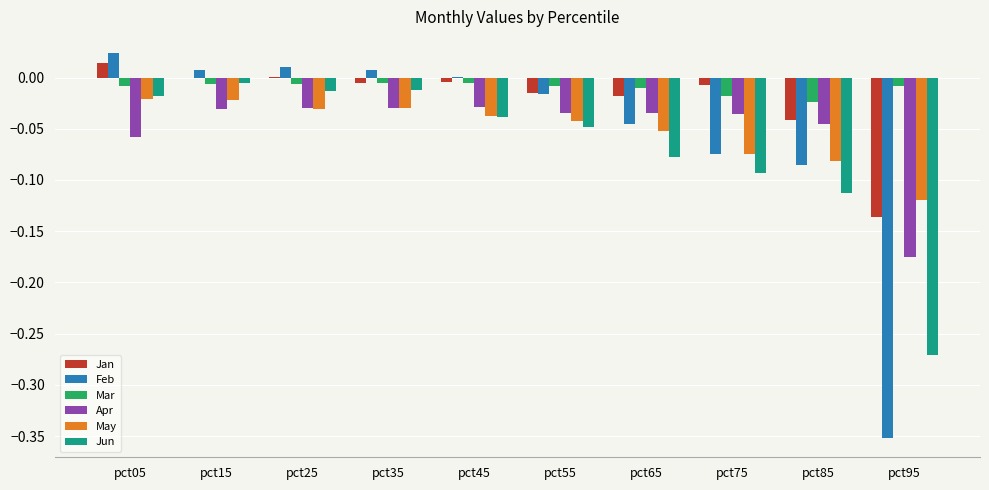

Between pct75 and pct95, which series saw the biggest shift?

Feb